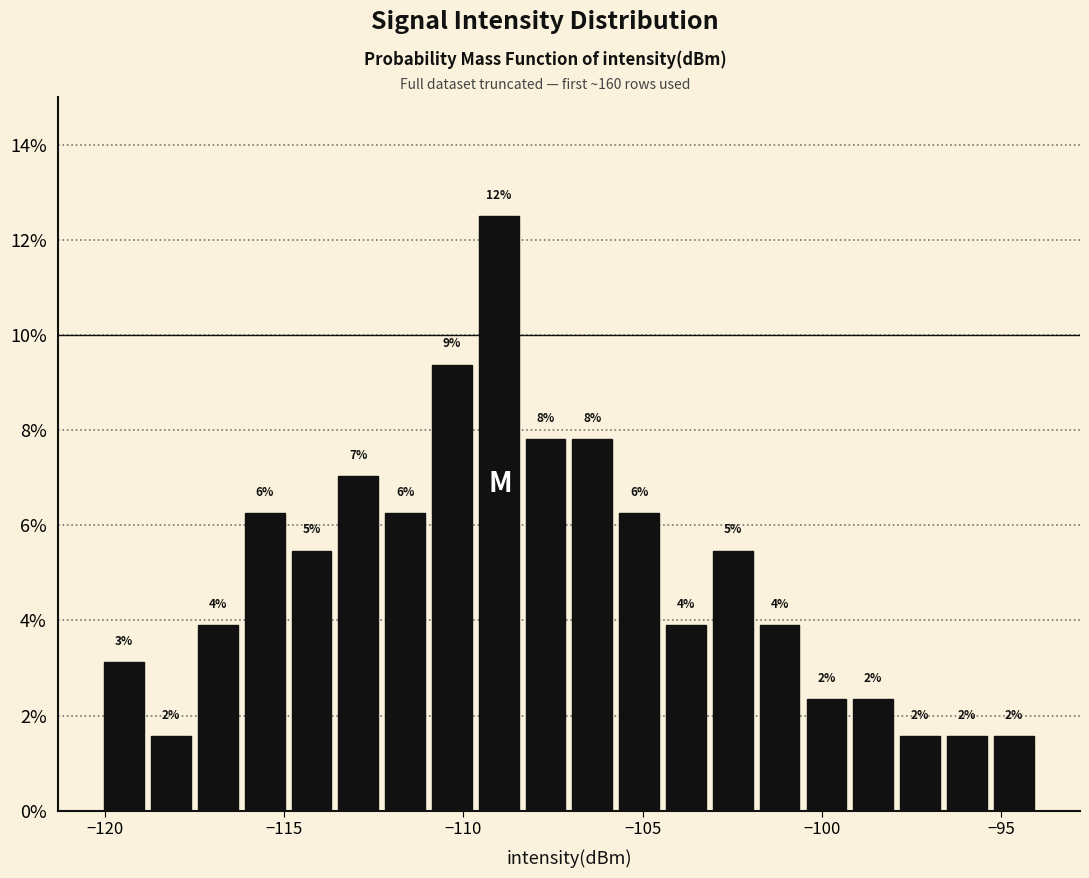

Read against the x-axis, roughly where is the centre of the tallest bar?

-109.0